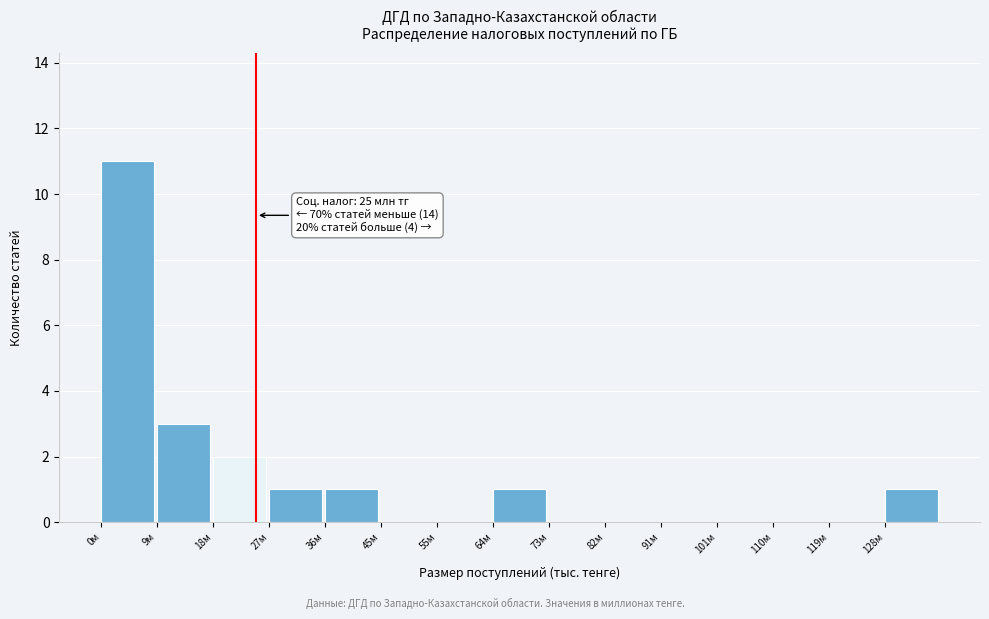

Which range on the x-axis has the tallest bar?

0 to 9